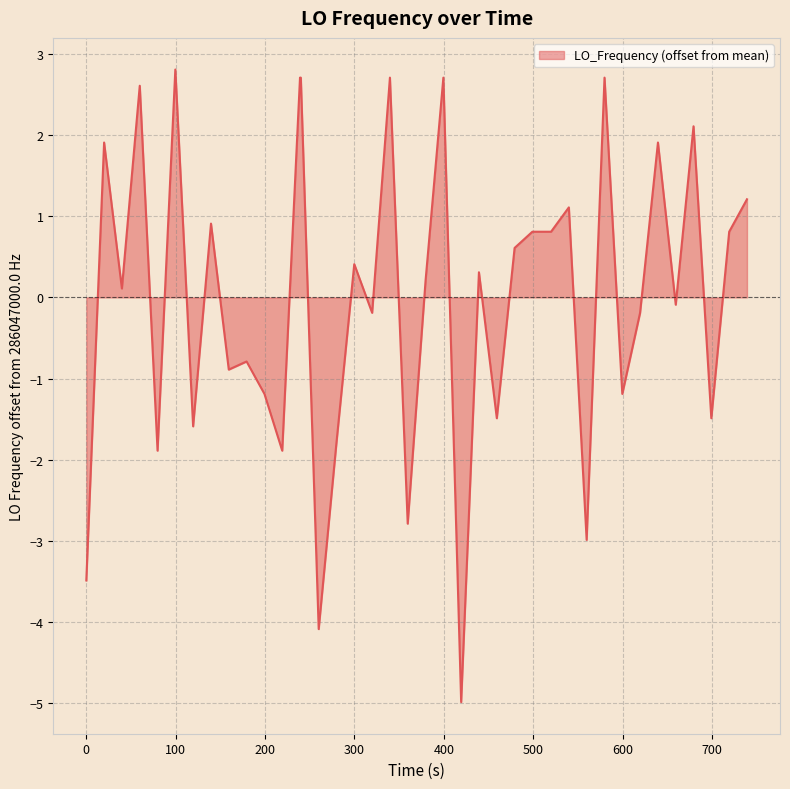

What is the greatest value displayed?

2.8